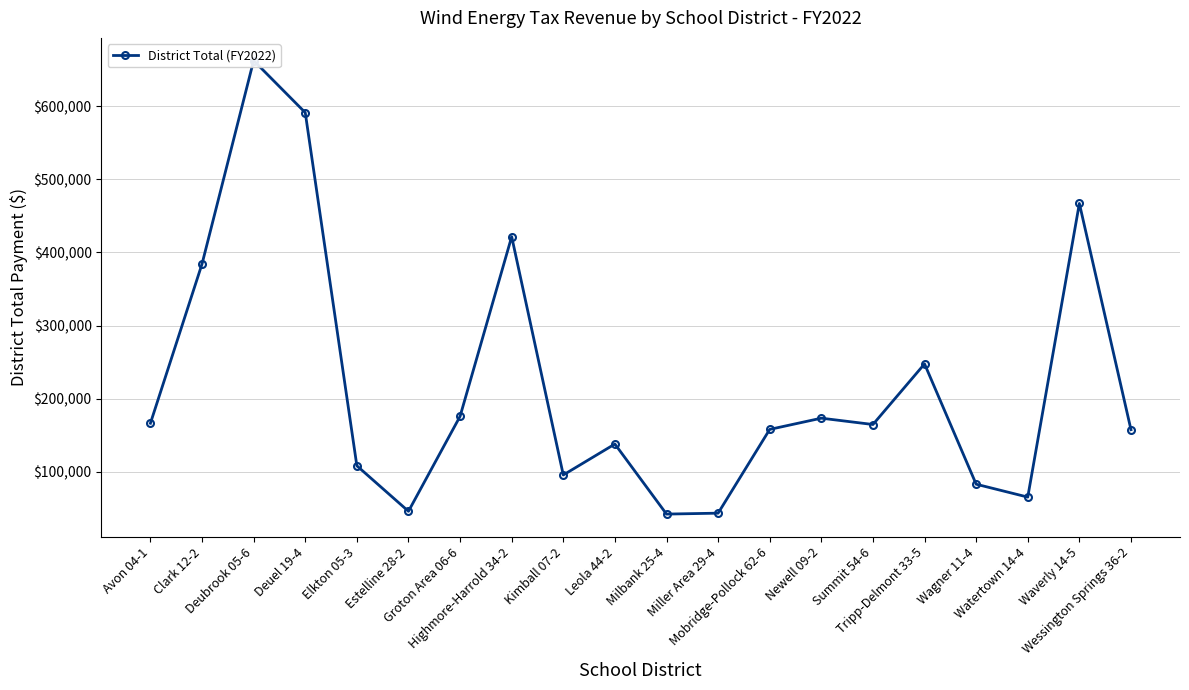

What is the label of the 4th point from the left?

Deuel 19-4